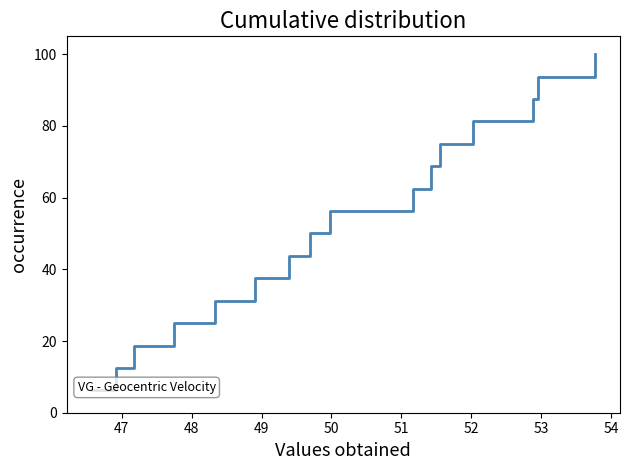

What is the minimum value shown in the chart?

6.2